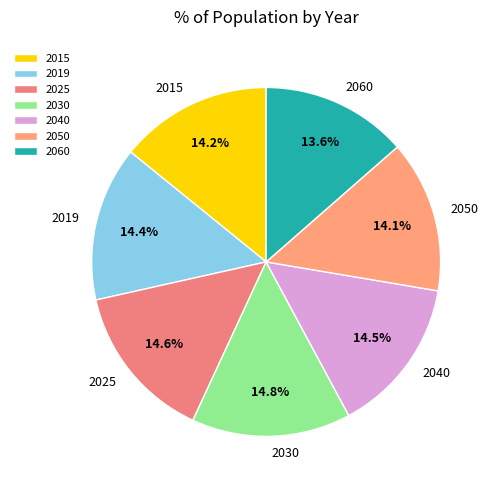

What is the ratio of the value at 2015 to the value at 2050?

1.0